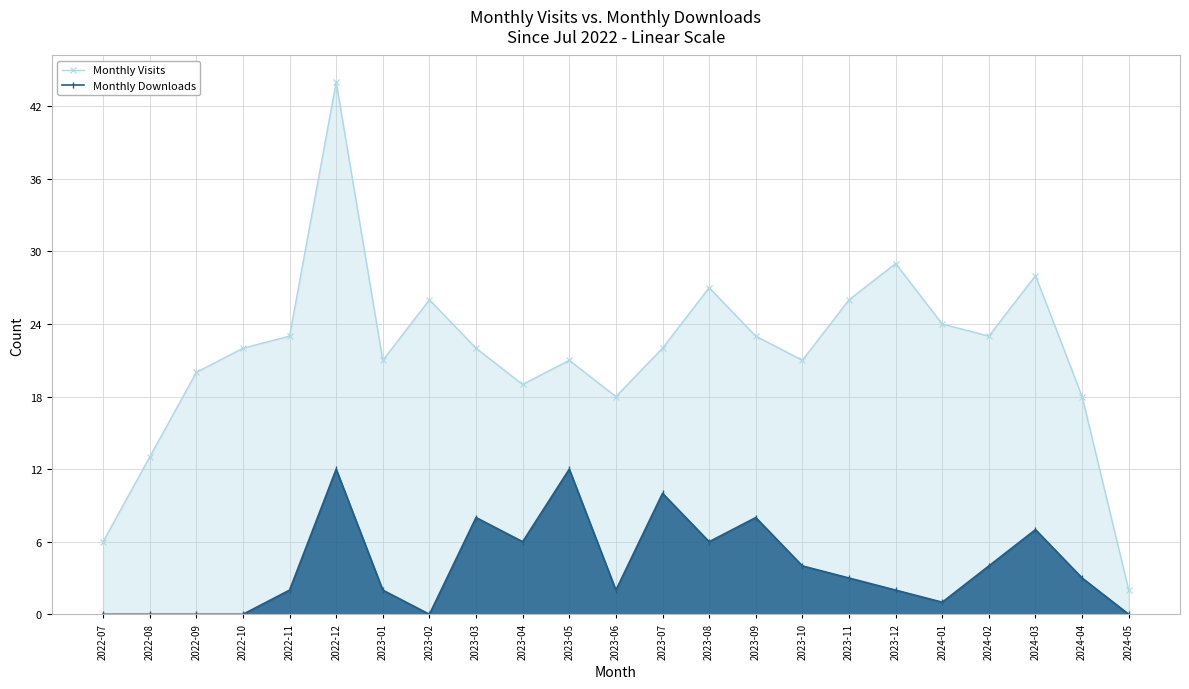

True or false: Monthly Visits and Monthly Downloads intersect in this chart.

False